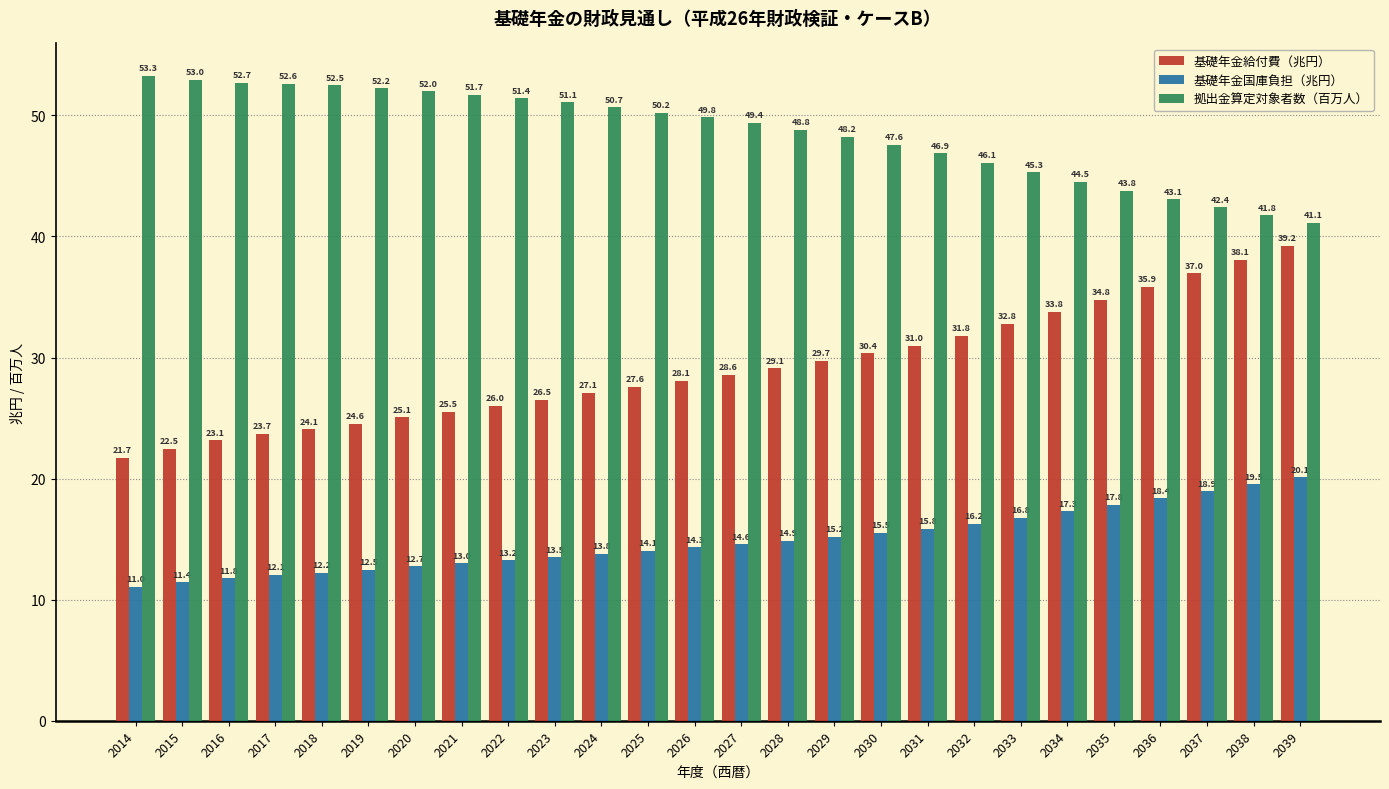

Which series changed the most between 2019 and 2024?

基礎年金給付費（兆円）